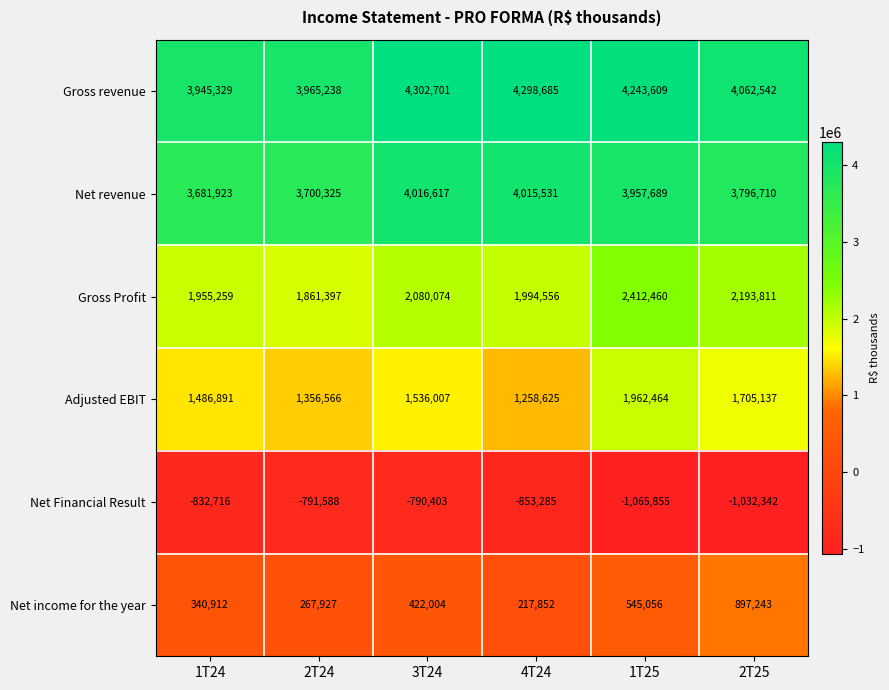

Which series changed the most between 1T24 and 2T24?

Adjusted EBIT